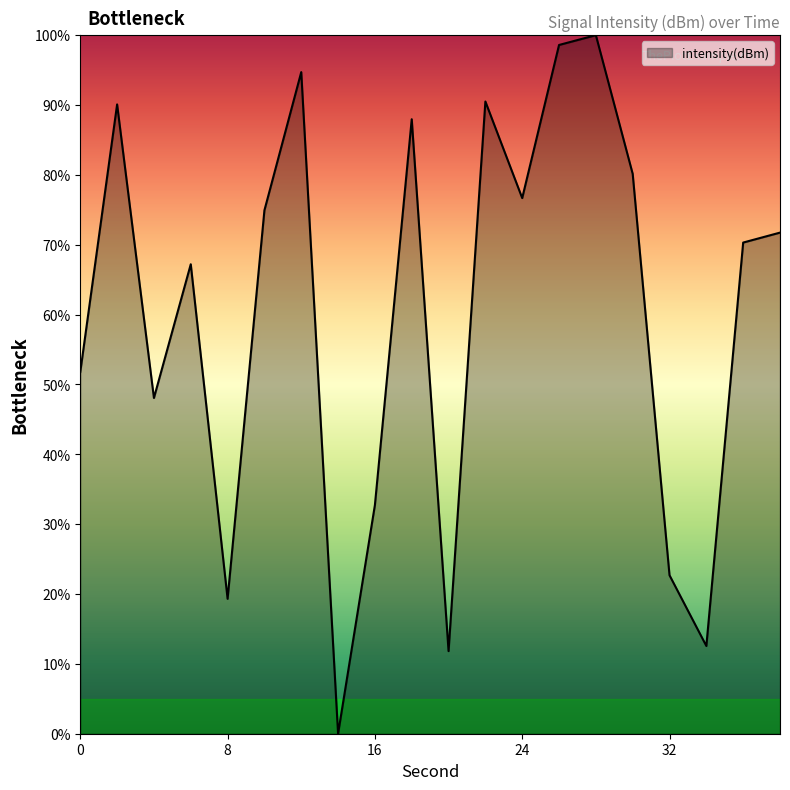

Is this an area chart (filled region under the line)?

Yes